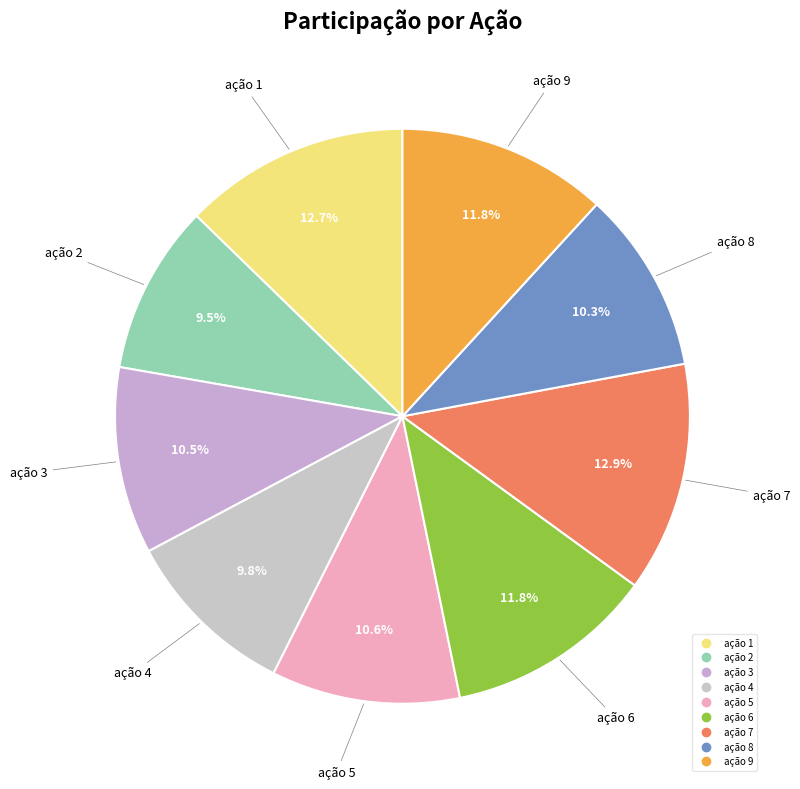

What percentage is NOT represented by ação 8?

89.7%